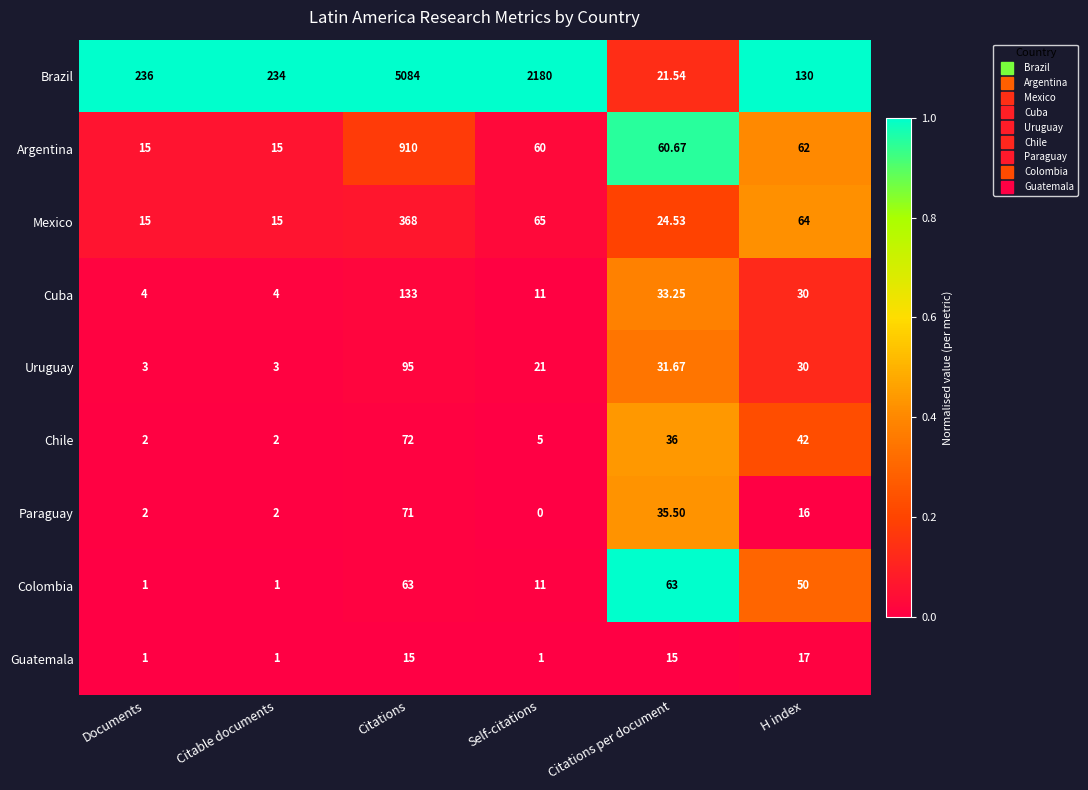

Which label corresponds to the largest value in the chart?

Citations